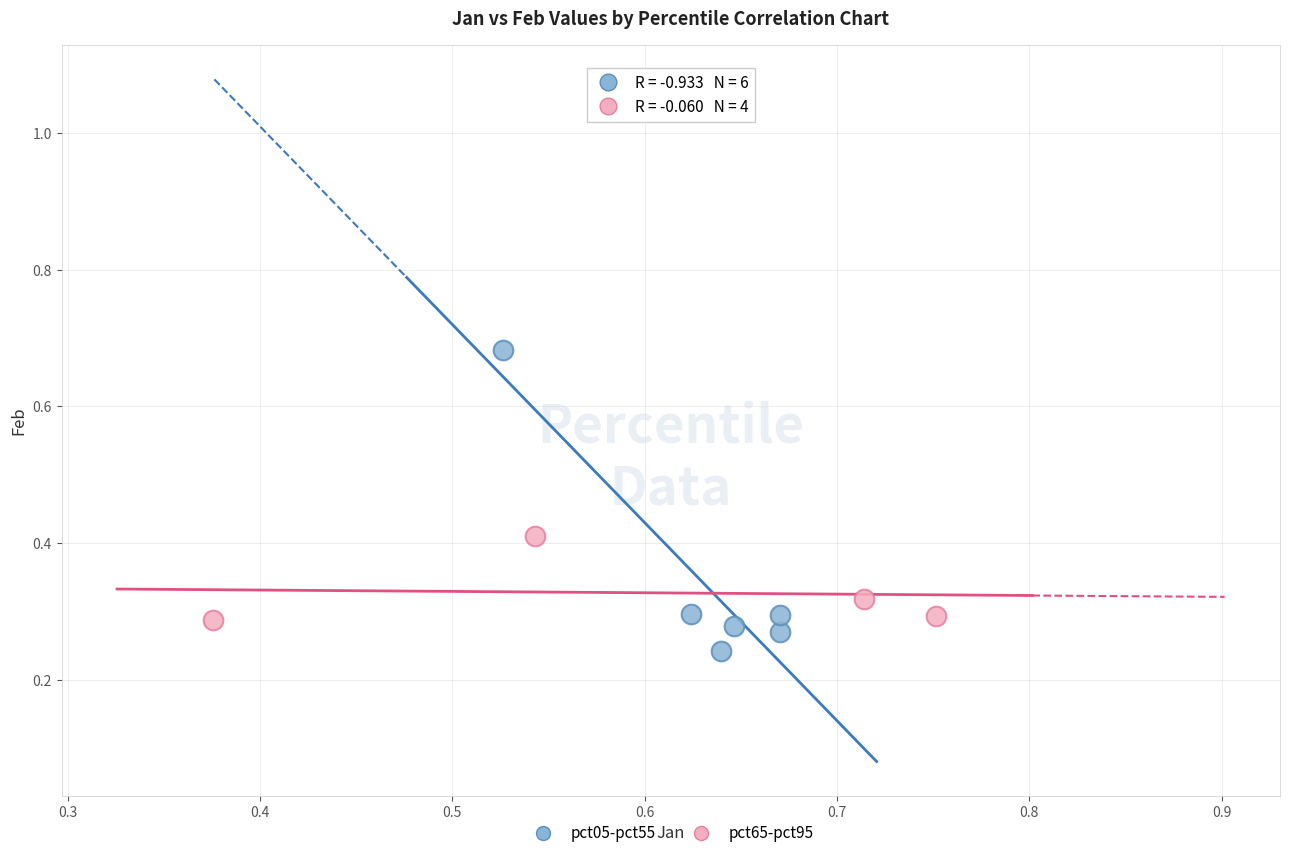

Which series reaches the maximum Y coordinate?

pct05-pct55